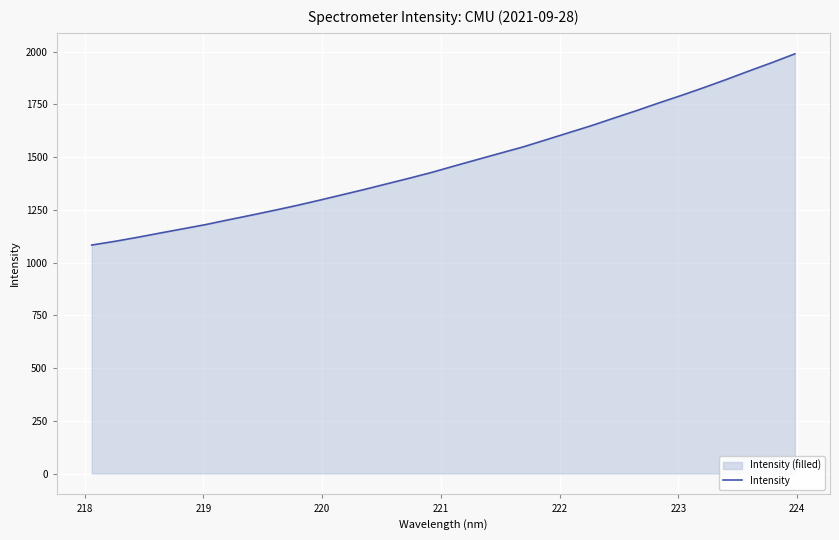

What is the smallest value displayed?

1082.8